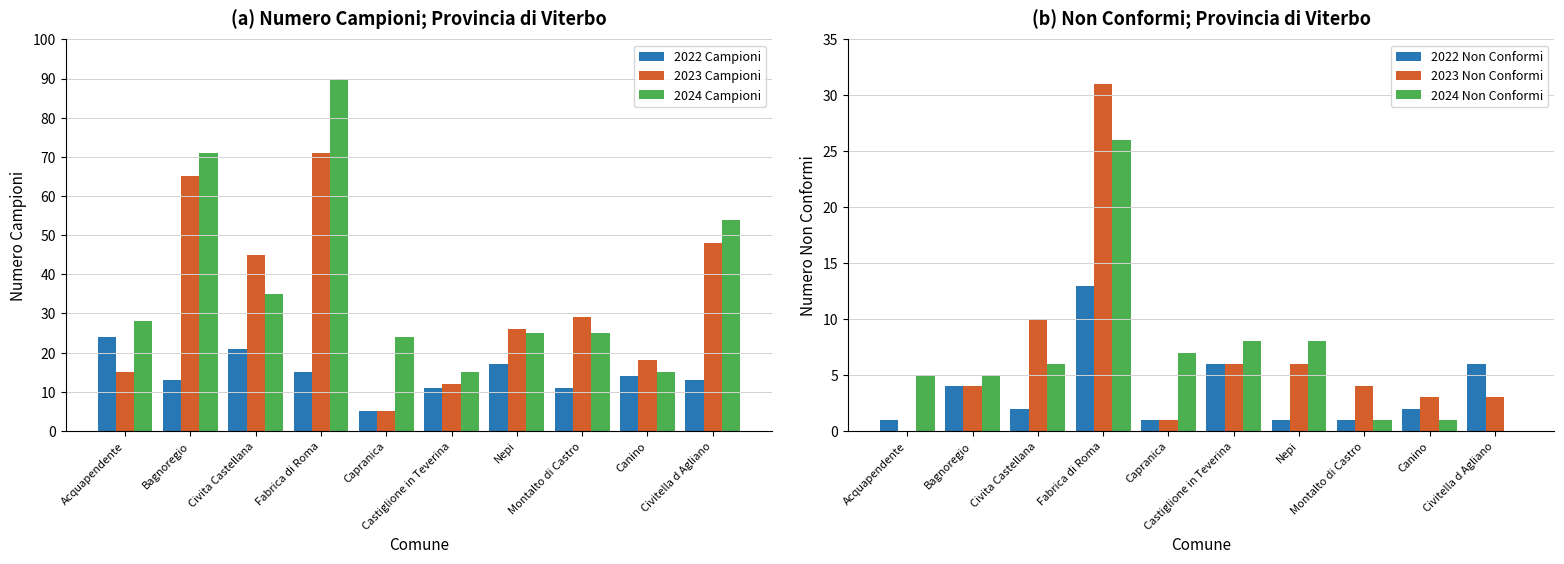

At which category does the chart reach its minimum across all series?

Acquapendente